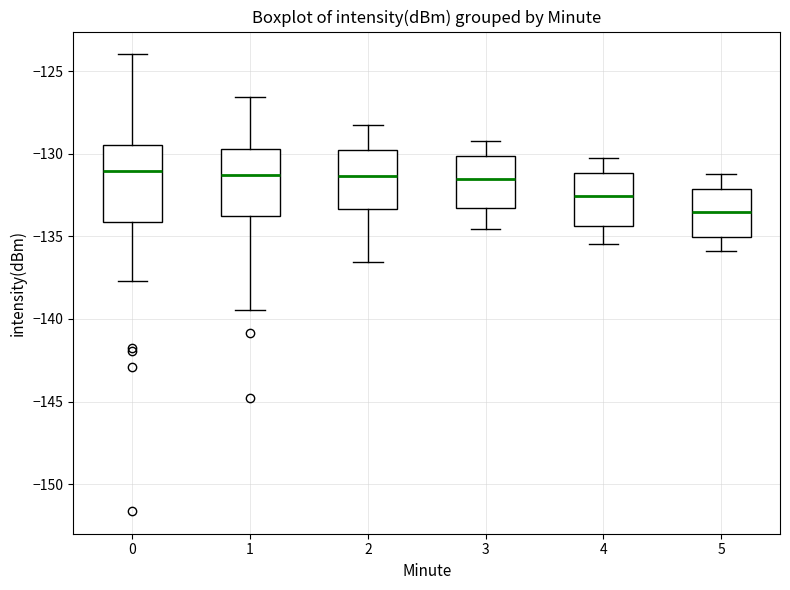

Reading left to right, transcribe this box plot: for each box, give where its median line is, the range the box spans, and where its two whiskers end, as read against the y-axis. The values are not printed on the chart, so give them approximately, as read against the axis.

0: median -131.0, box -134.0 to -129.5, whiskers -137.5 to -124.0
1: median -131.5, box -134.0 to -129.5, whiskers -139.5 to -126.5
2: median -131.5, box -133.5 to -130.0, whiskers -136.5 to -128.0
3: median -131.5, box -133.5 to -130.0, whiskers -134.5 to -129.0
4: median -132.5, box -134.5 to -131.0, whiskers -135.5 to -130.0
5: median -133.5, box -135.0 to -132.0, whiskers -136.0 to -131.0